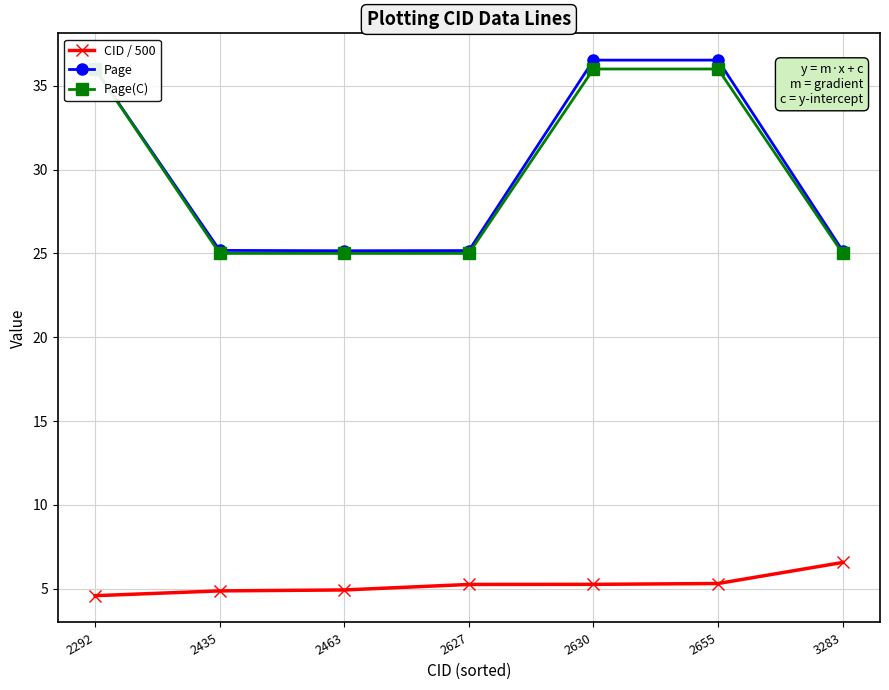

At which category does Page reach its first local valley?

2463